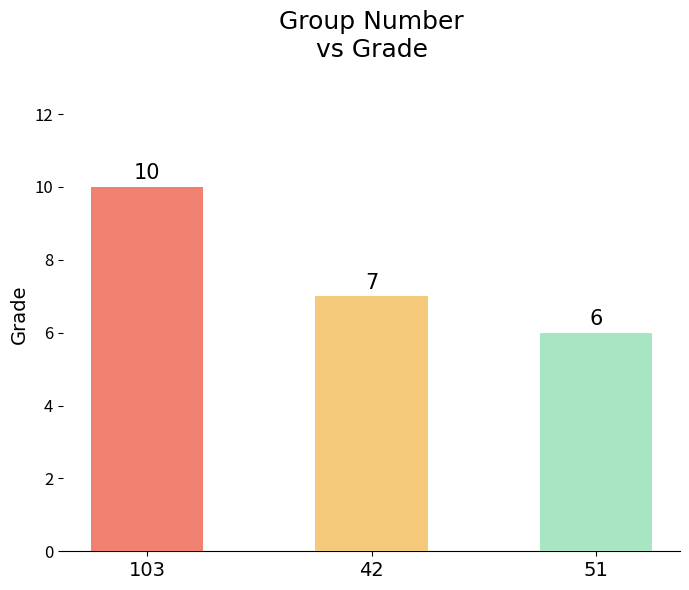

Where is the data nearest to the value 8?

42